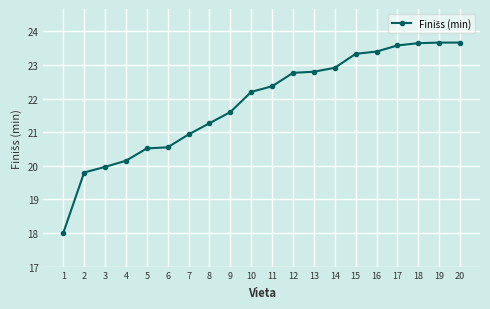

What value does the data have at 5?

20.5